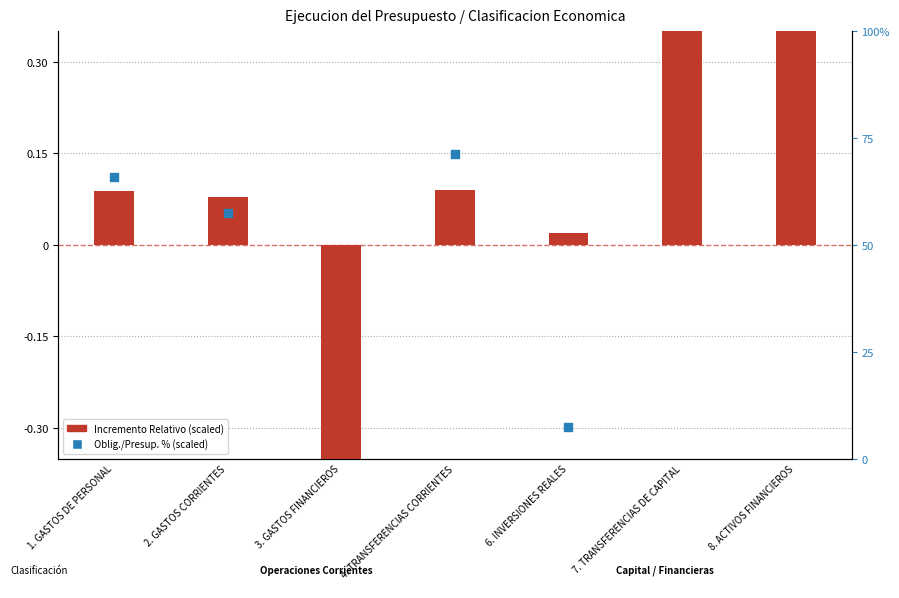

Which series has the largest total across all categories?

Incremento Relativo (scaled)